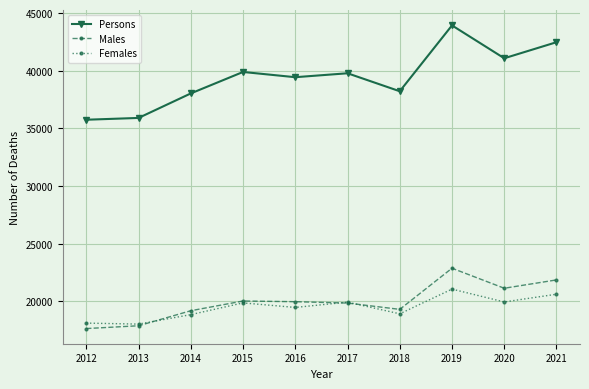

Which category has the highest value across all series?

2019